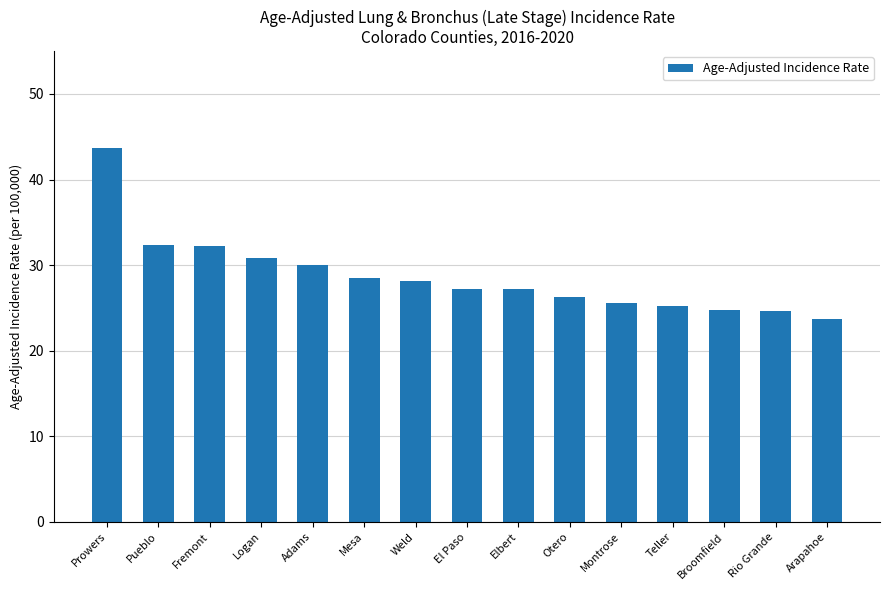

At which label does the data first exceed 27?

Prowers